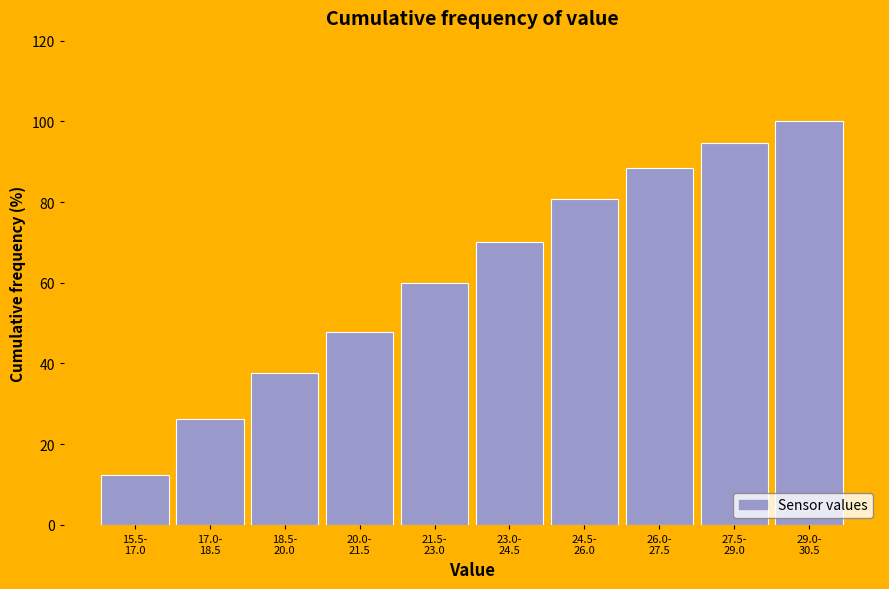

Reading left to right, what are all the values shown in this chart?

12.3	26.2	37.7	47.7	60.0	70.0	80.8	88.5	94.6	100.0